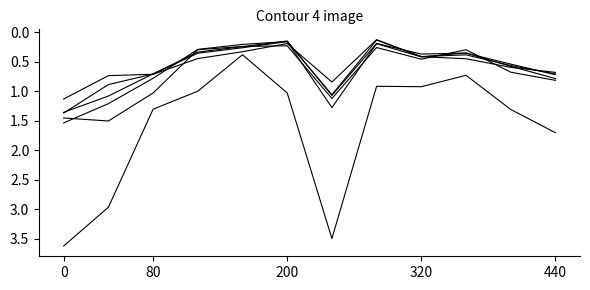

Reading right to left, transcribe all the data shown in this chart.

pct05: 1.7	1.3	0.7	0.9	0.9	3.5	1.0	0.4	1.0	1.3	3.0	3.6
pct15: 0.8	0.7	0.3	0.5	0.3	1.1	0.2	0.2	0.3	1.0	1.5	1.5
pct25: 0.8	0.6	0.4	0.4	0.2	1.3	0.2	0.2	0.3	0.8	1.2	1.5
pct35: 0.7	0.5	0.4	0.4	0.2	1.1	0.1	0.2	0.3	0.7	1.1	1.4
pct45: 0.7	0.6	0.4	0.4	0.1	1.1	0.2	0.3	0.4	0.7	0.9	1.4
pct55: 0.7	0.6	0.5	0.4	0.1	0.8	0.2	0.3	0.4	0.7	0.7	1.1